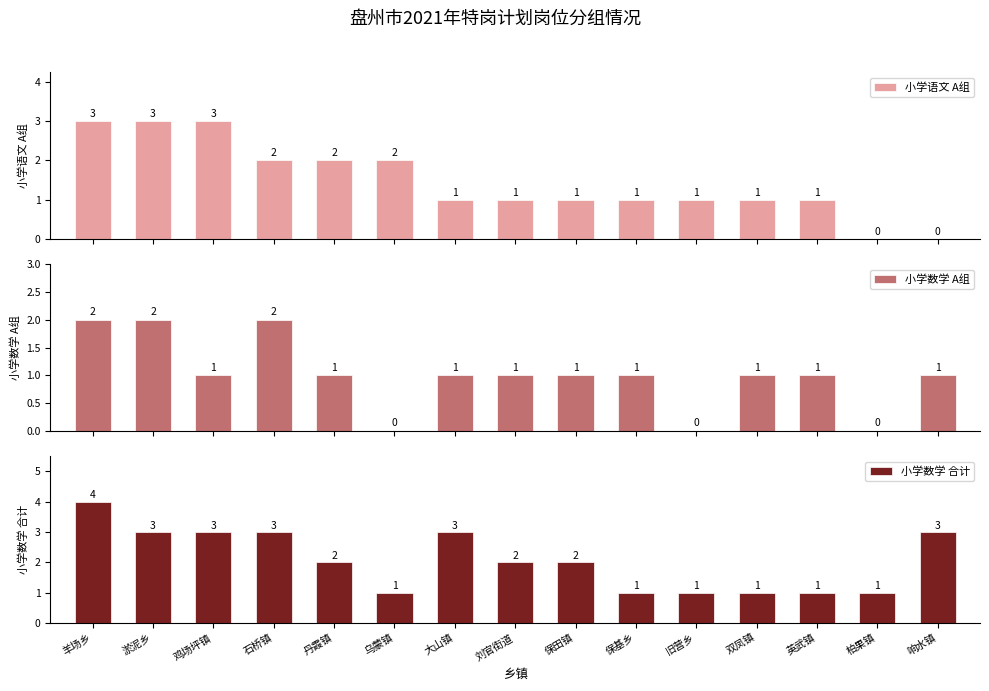

At which category is the sum across all series the highest?

羊场乡